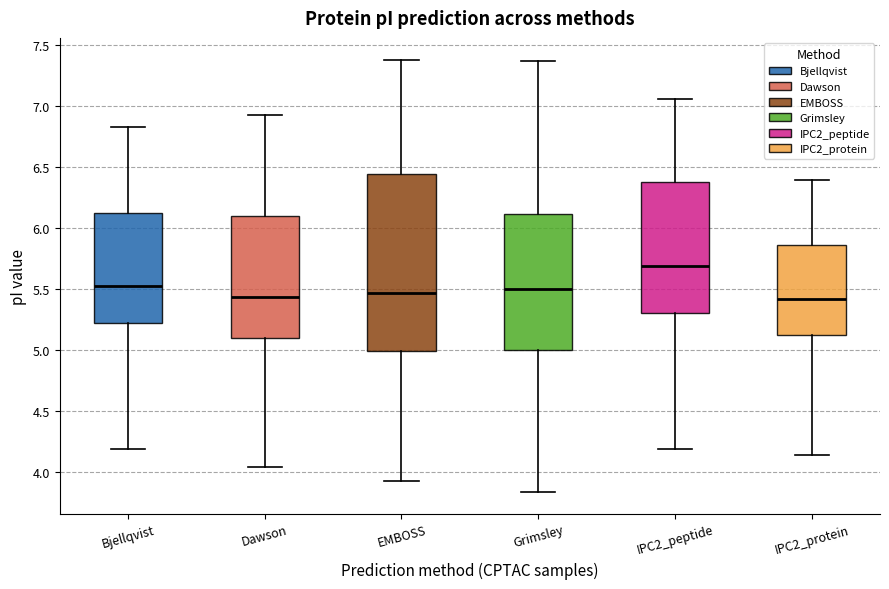

Where is the upper edge of the box for IPC2_peptide on the y-axis? The values are not printed on the chart, so give them approximately, as read against the axis.

6.35